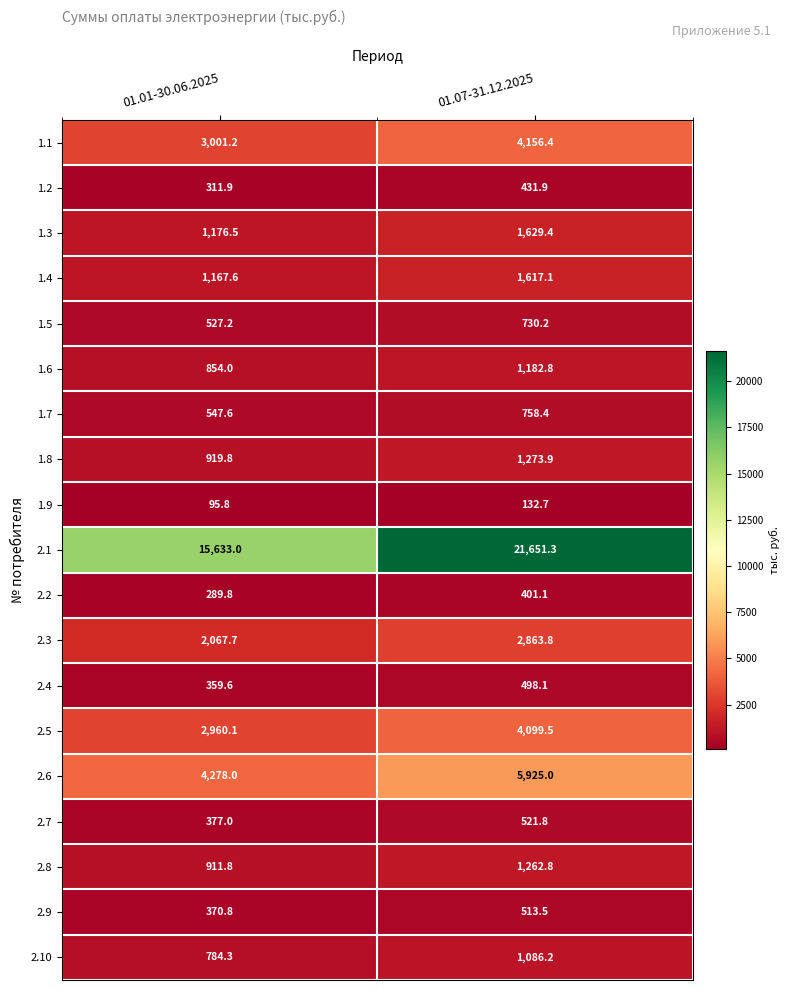

What is the average value of the 2.5 series?

3529.8